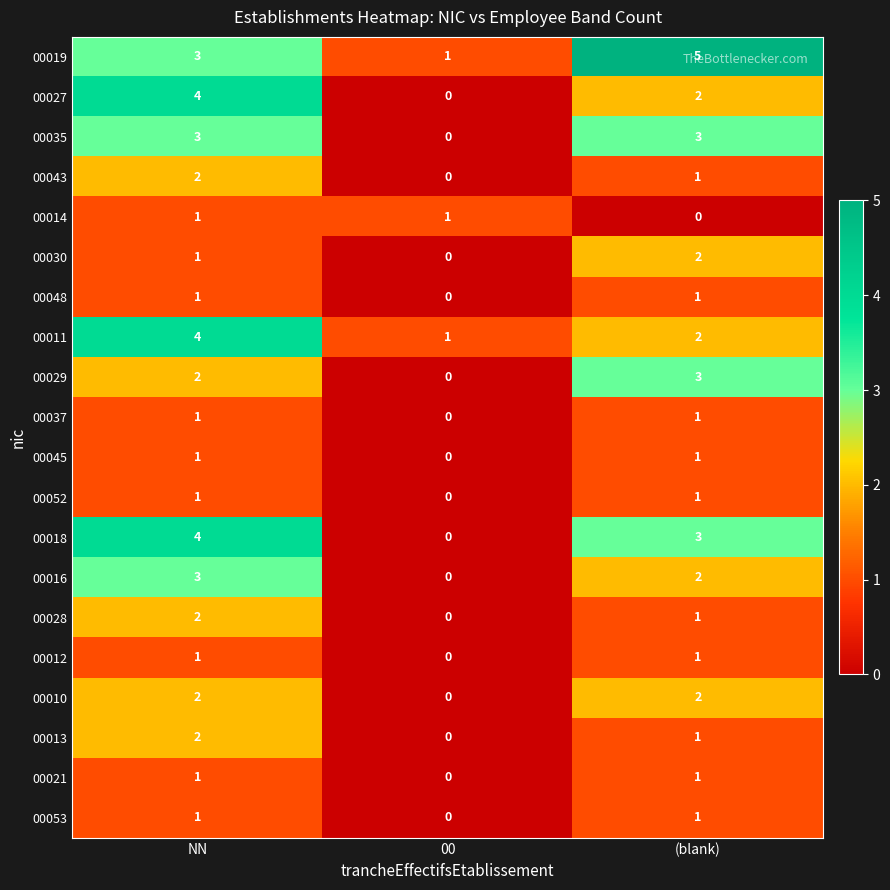

The value of 00029 at (blank) is 4. True or false?

False